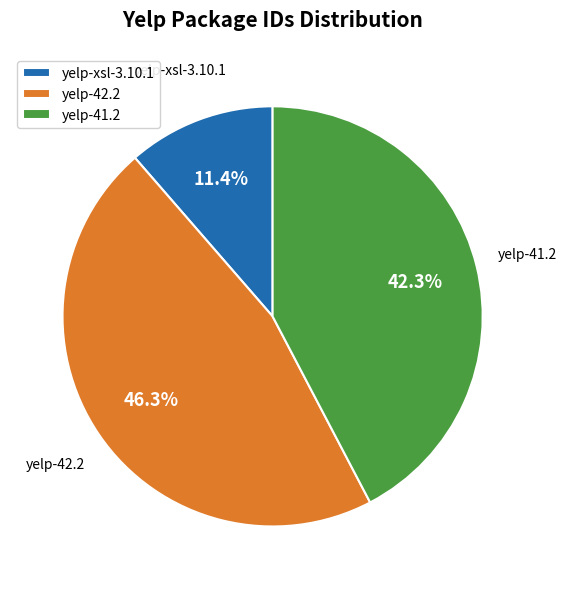

To the nearest percent, what is the combined percentage of yelp-xsl-3.10.1 and yelp-42.2?

58%